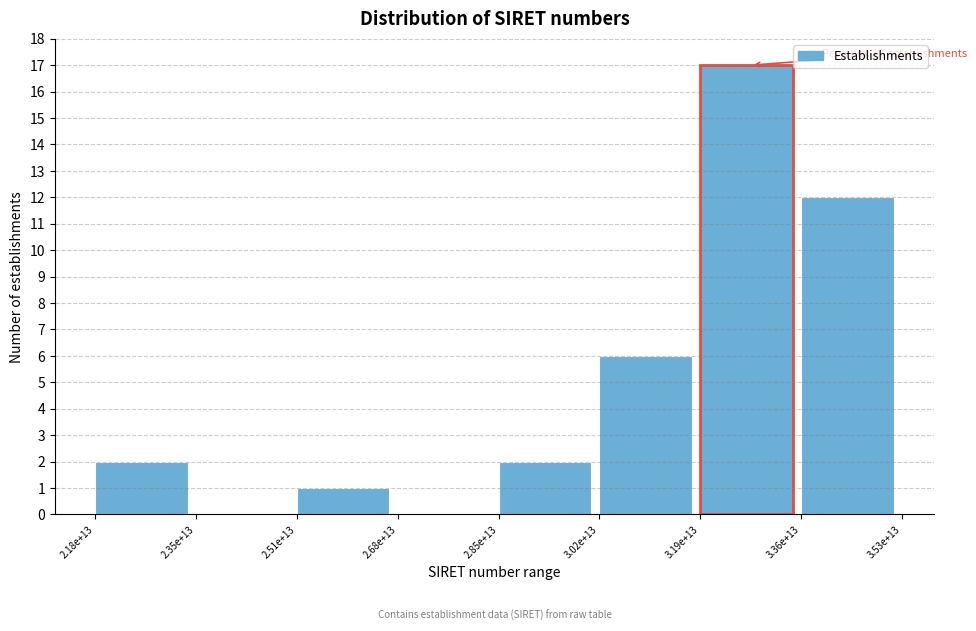

Reading right to left, transcribe all the data shown in this chart.

3.36e+13=12	3.19e+13=17	3.02e+13=6	2.85e+13=2	2.68e+13=0	2.51e+13=1	2.35e+13=0	2.18e+13=2